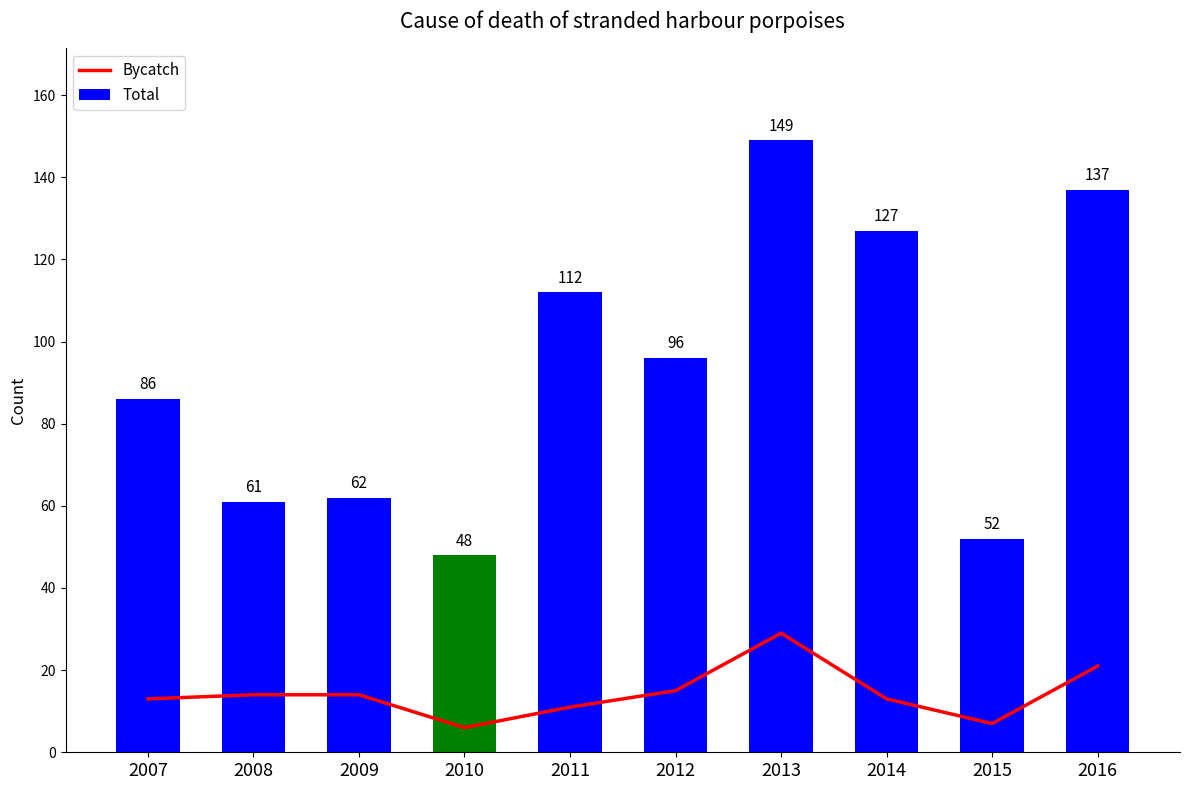

Which has a higher value, 2012 or 2011?

2012